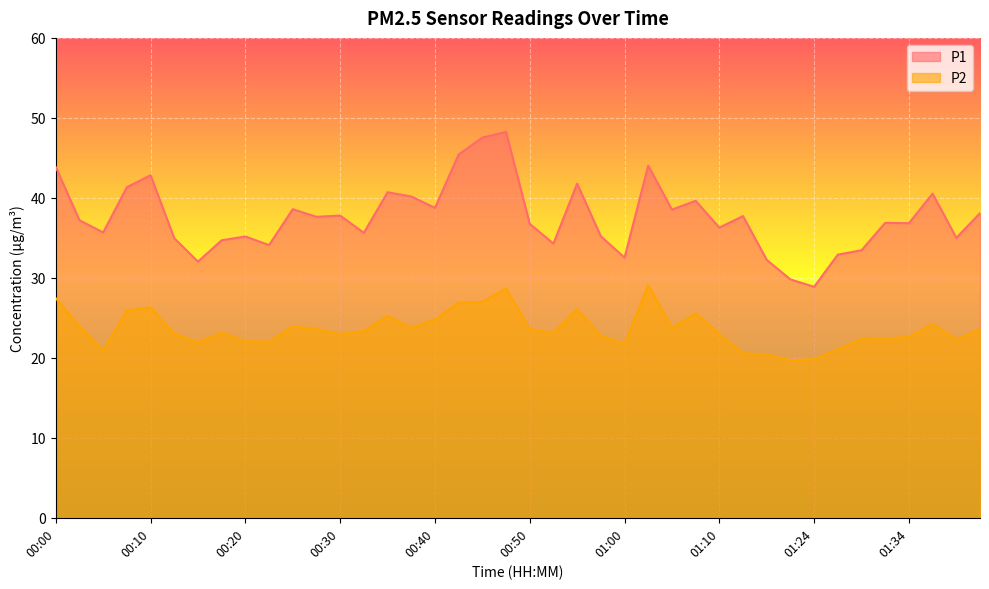

True or false: P2 and P1 intersect in this chart.

False